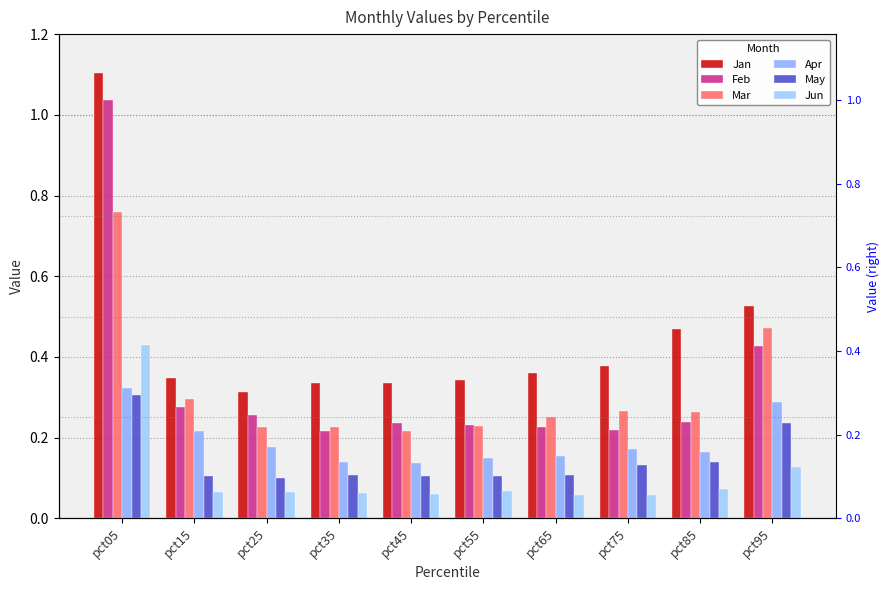

What is the difference between the second highest and second lowest values in the May series?

0.1